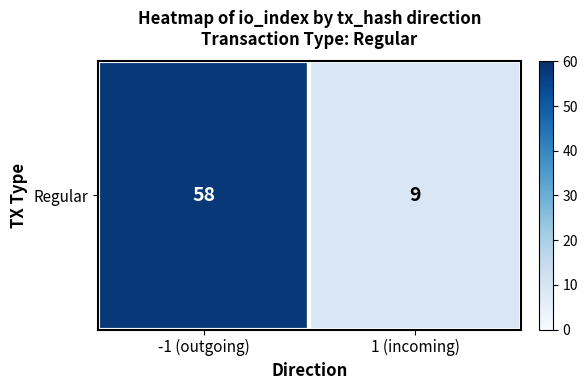

Read the value at -1 (outgoing).

58